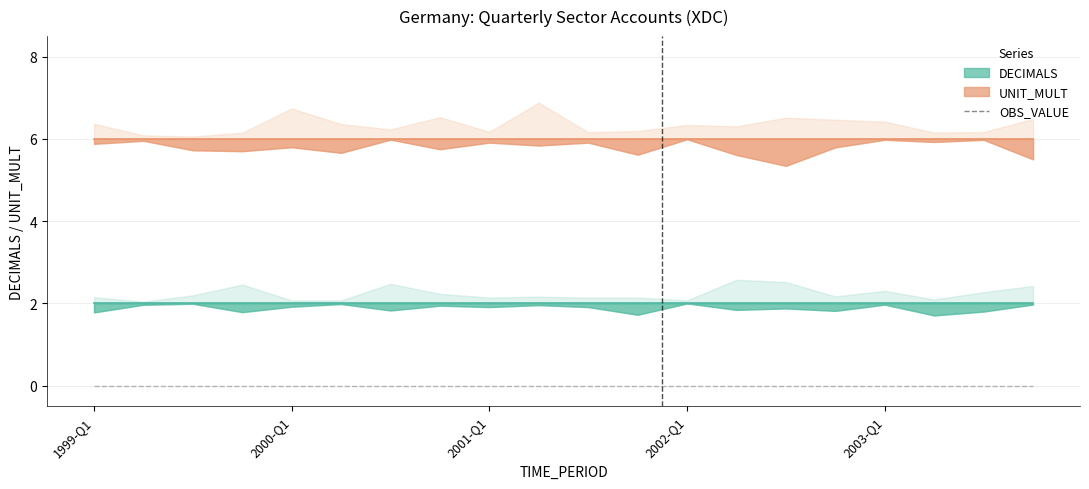

Which series has the largest total across all categories?

UNIT_MULT